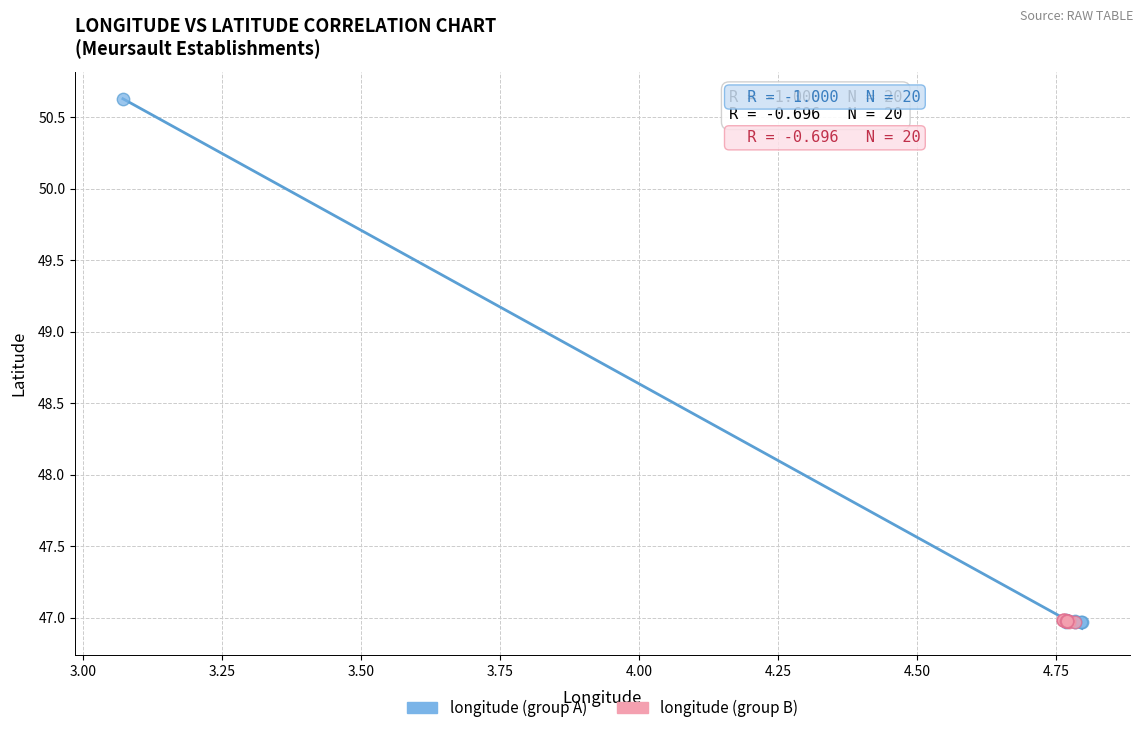

Which series contains the highest Y value?

longitude (group A)